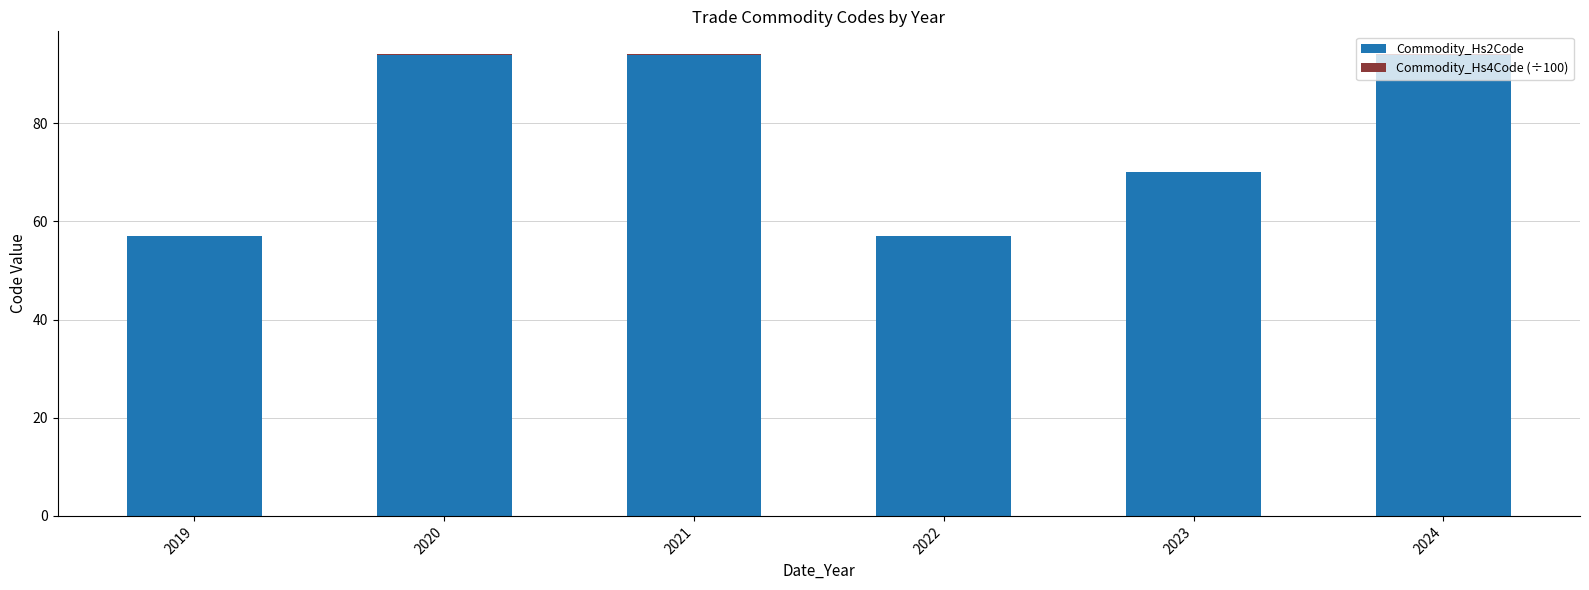

The value of Commodity_Hs2Code at 2024 is 169.1. True or false?

False